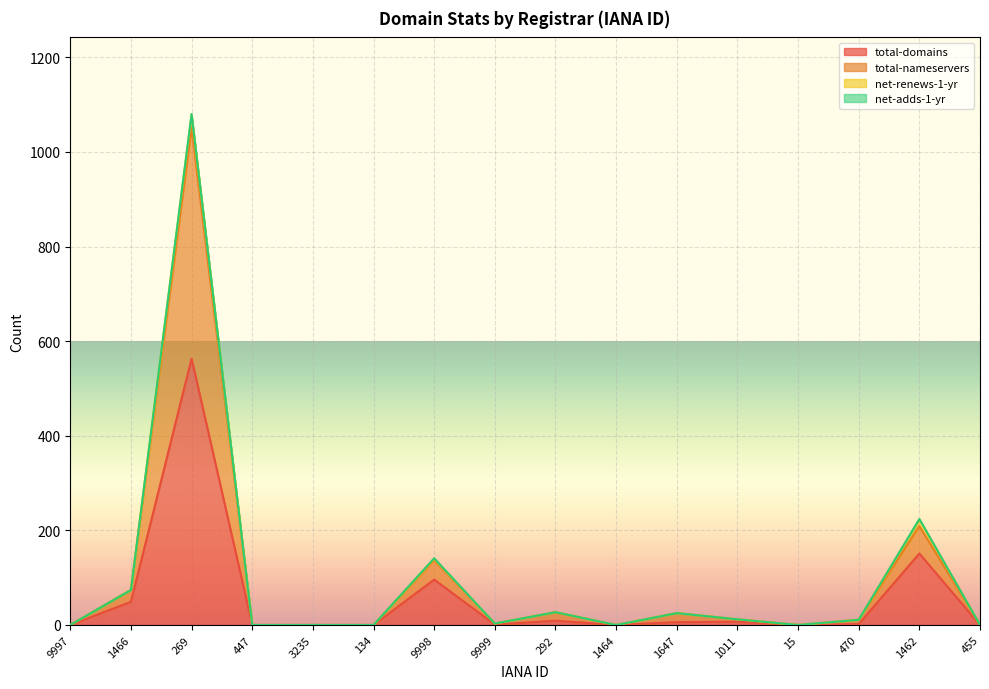

Which label corresponds to the largest value in the chart?

269